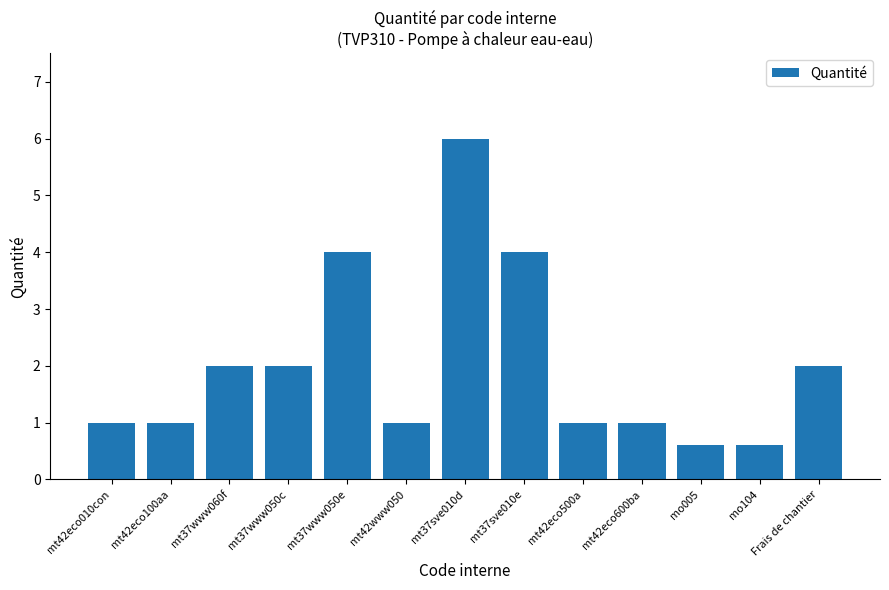

Reading left to right, what are all the values shown in this chart?

1.0	1.0	2.0	2.0	4.0	1.0	6.0	4.0	1.0	1.0	0.6	0.6	2.0